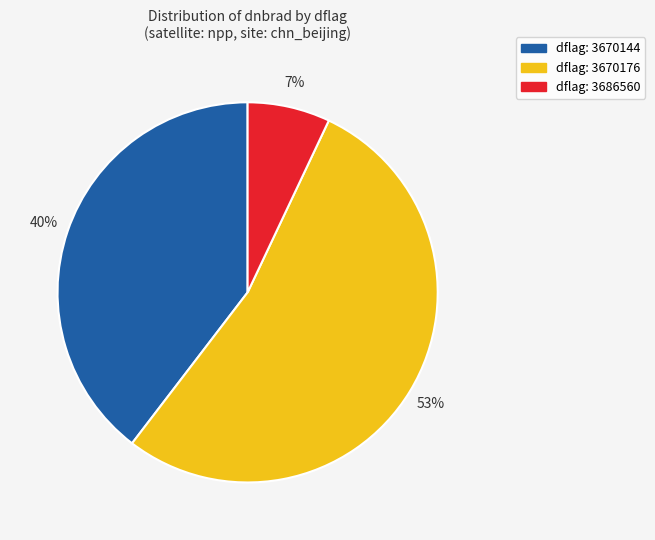

Is there a majority slice in this chart?

Yes